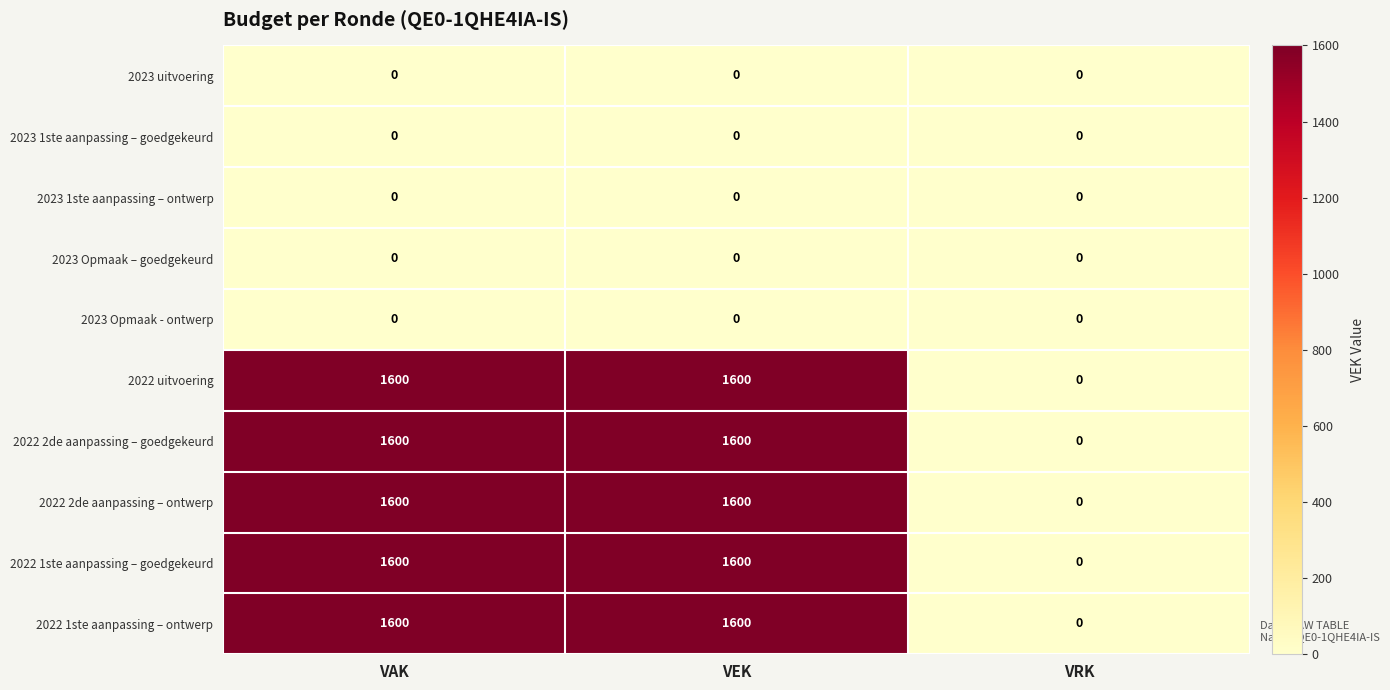

What is the approximate value of 2022 uitvoering at VEK, to the nearest 50?

1600